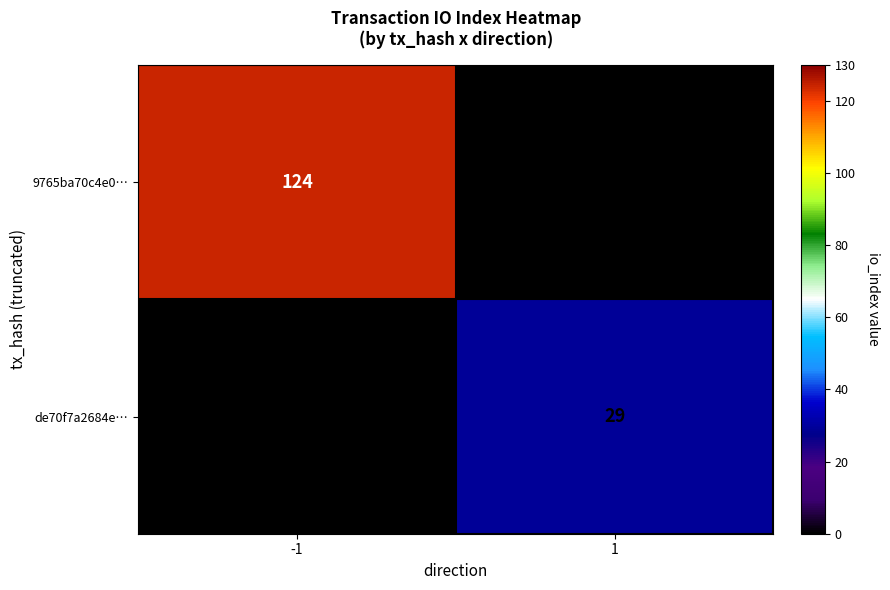

What is the total value across all series at 1?

29